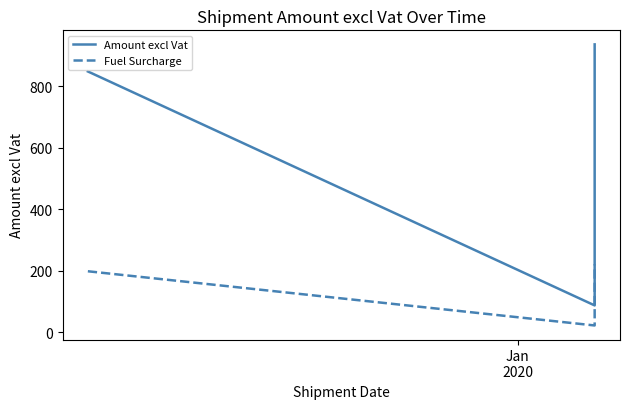

What is the total value across all series at Jan
2020?

1046.0